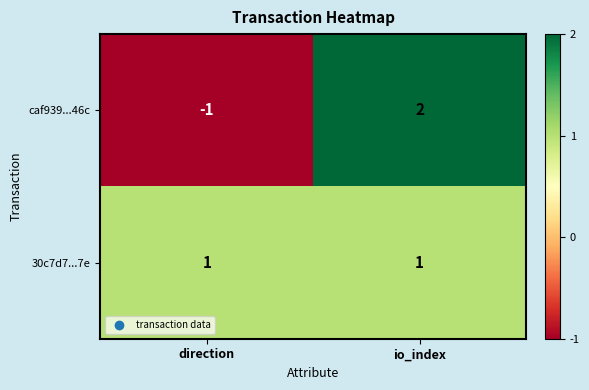

What is the difference between the caf939...46c values at direction and io_index?

3